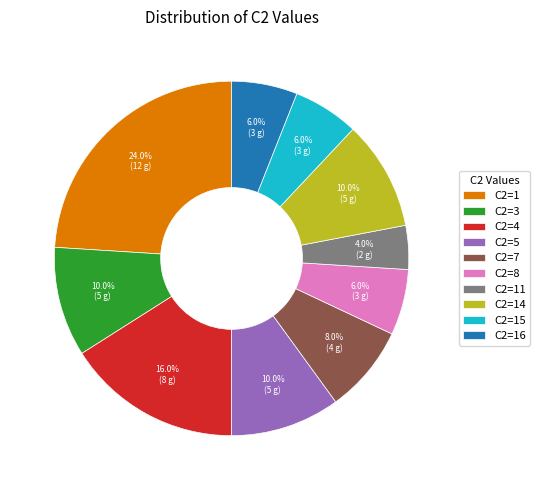

Does C2=15 represent more than half of the total?

No